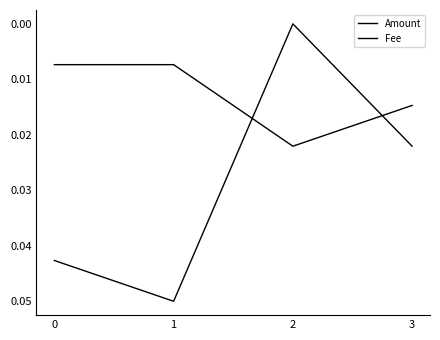

Which category has the highest value in the Fee series?

2